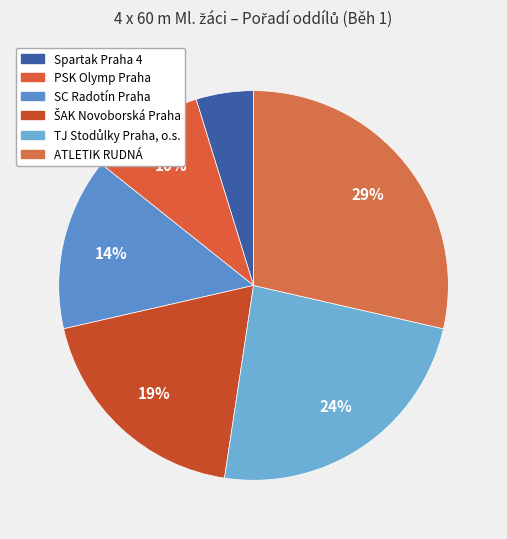

Which category has the smallest portion of the pie?

Spartak Praha 4